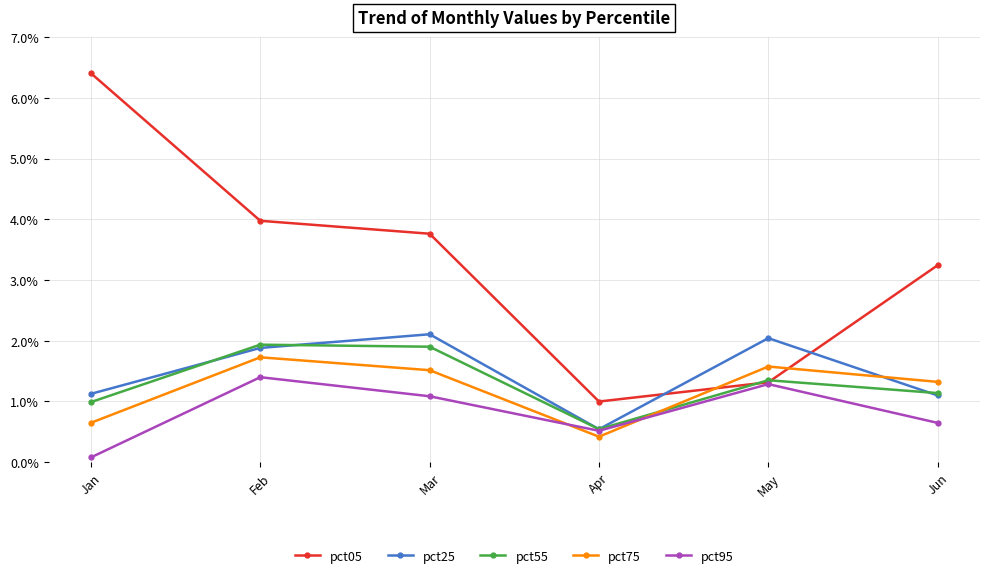

Between Feb and Apr, which series saw the biggest shift?

pct05